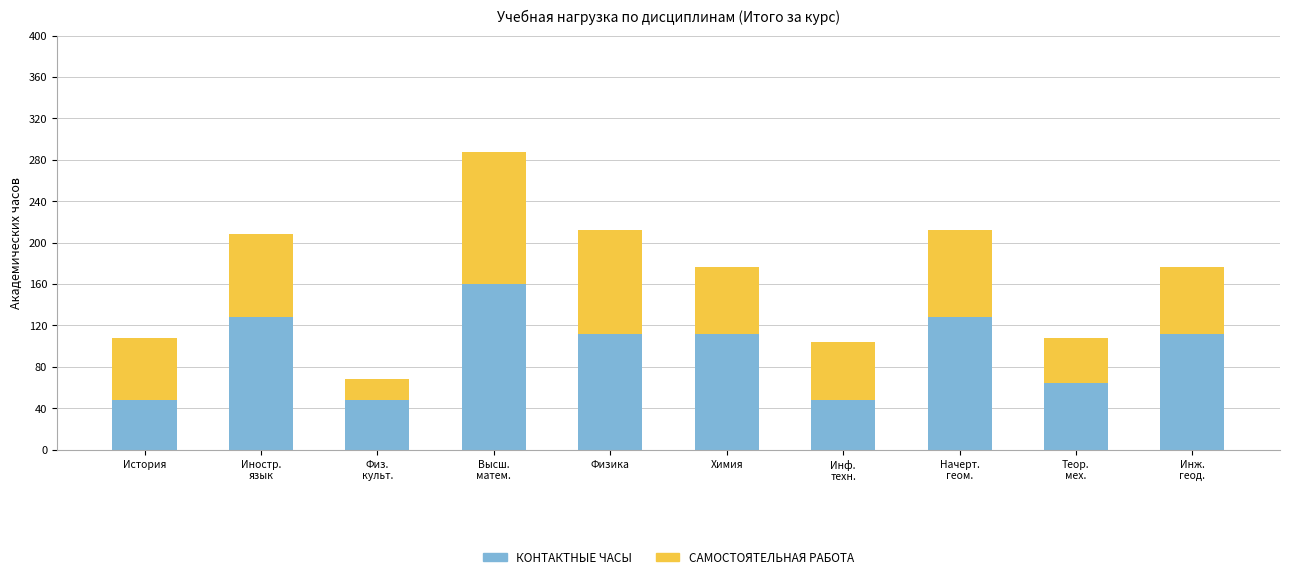

The КОНТАКТНЫЕ ЧАСЫ series shows 71 at История. True or false?

False